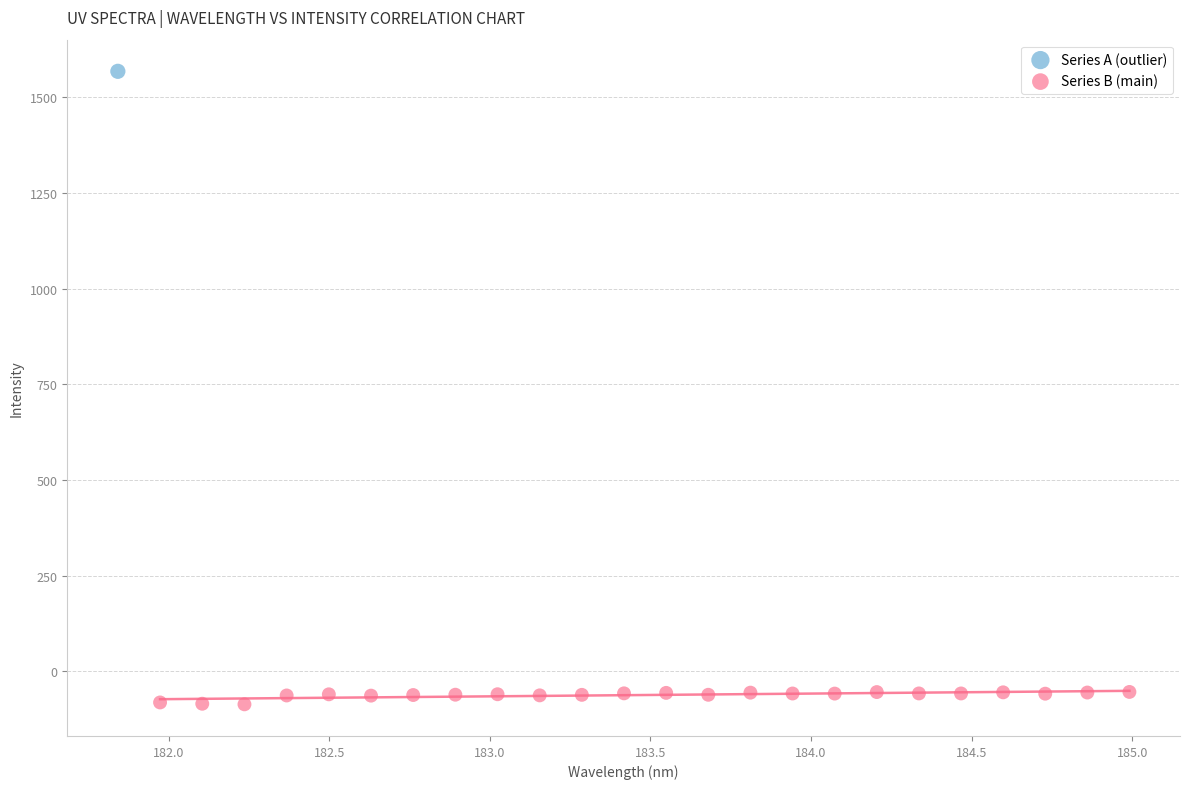

What are all the series names shown in the legend?

Series A (outlier), Series B (main)